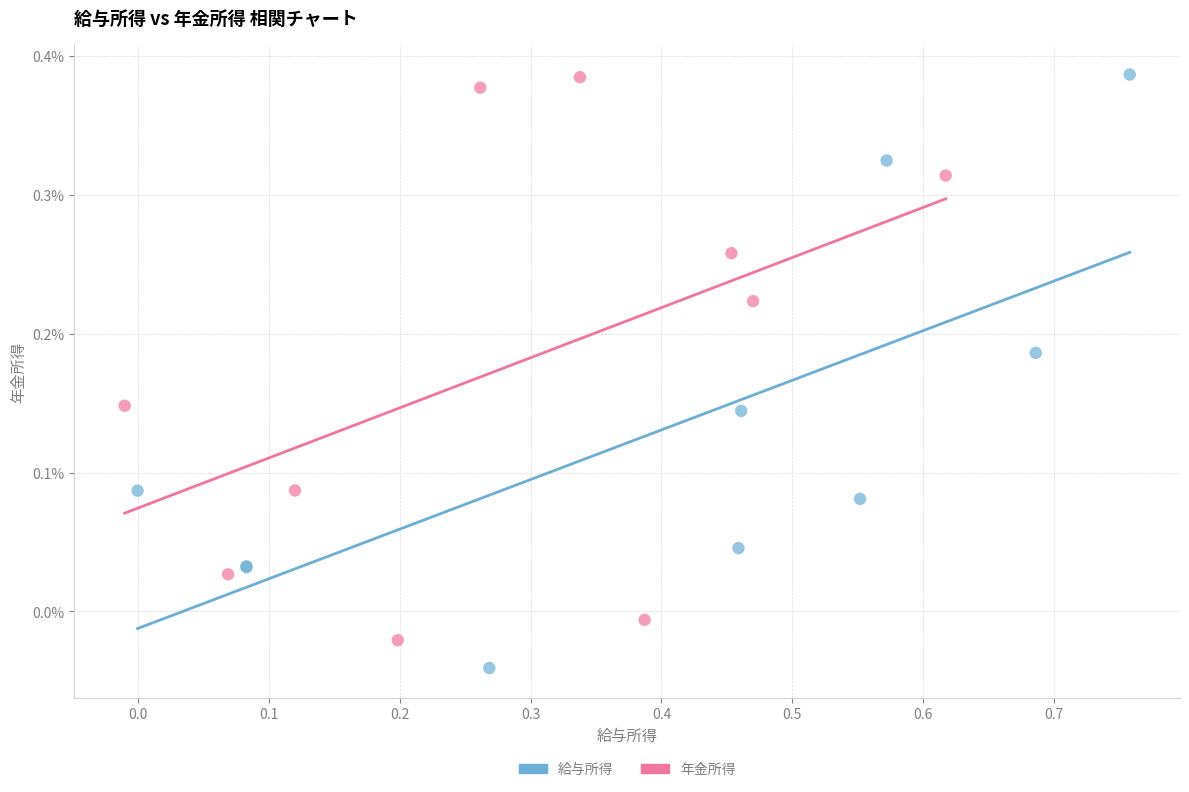

What are all the series names shown in the legend?

給与所得, 年金所得